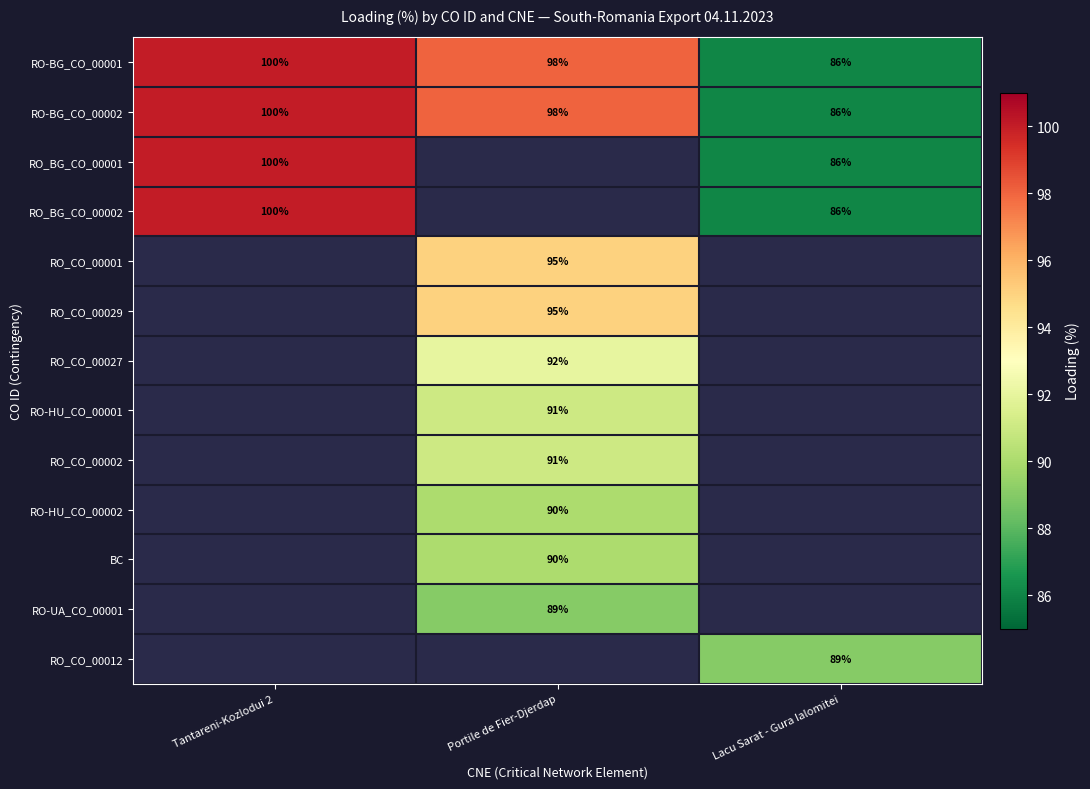

The RO-HU_CO_00001 series shows 35 at Portile de Fier-Djerdap. True or false?

False